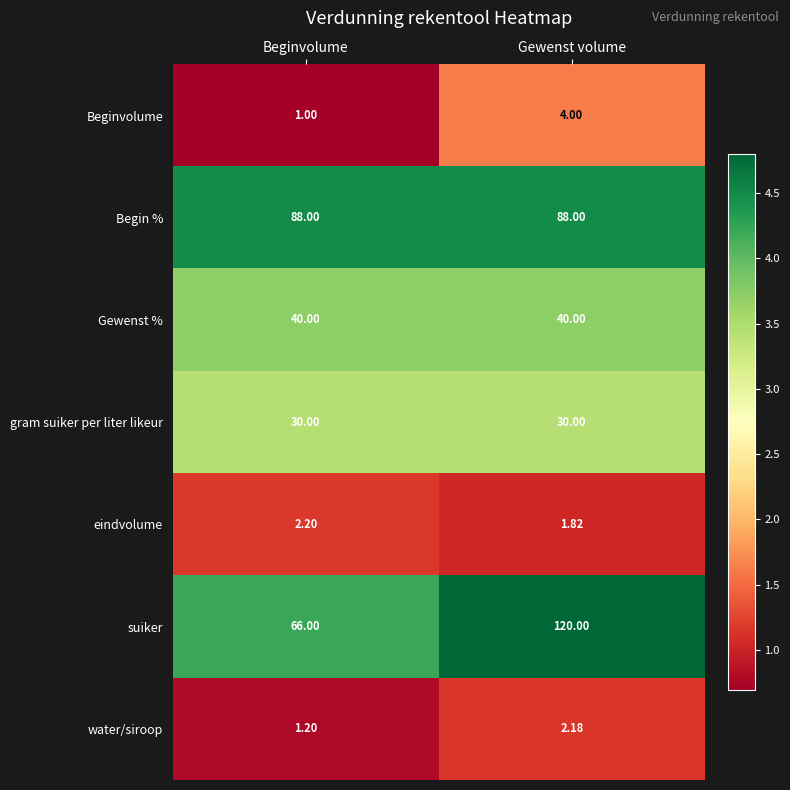

At Beginvolume, list the series in order from largest to smallest.

Begin %, suiker, Gewenst %, gram suiker per liter likeur, eindvolume, water/siroop, Beginvolume